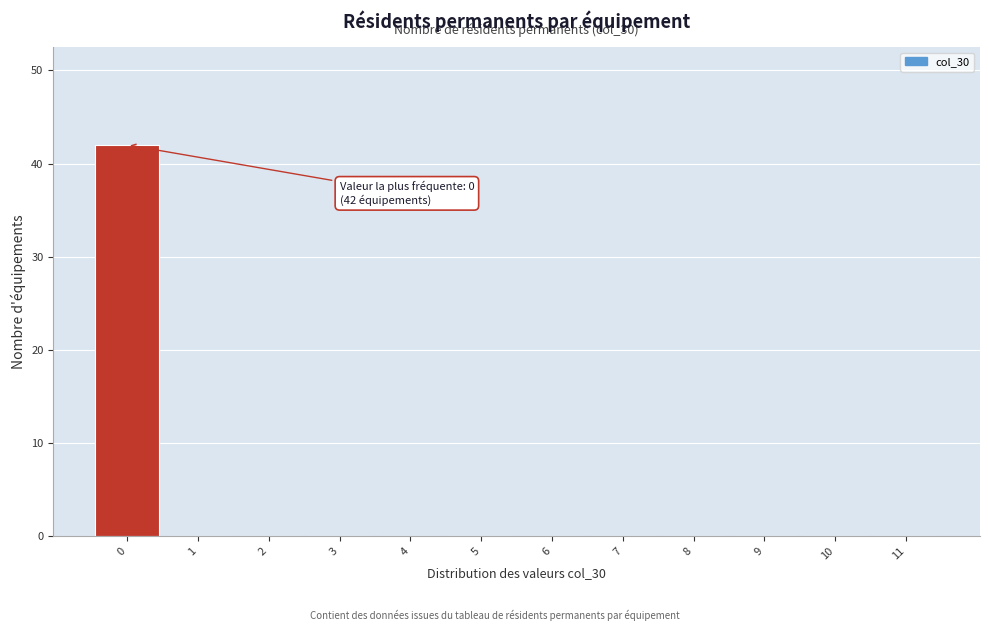

Reading right to left, transcribe all the data shown in this chart.

11=0	10=0	9=0	8=0	7=0	6=0	5=0	4=0	3=0	2=0	1=0	0=42